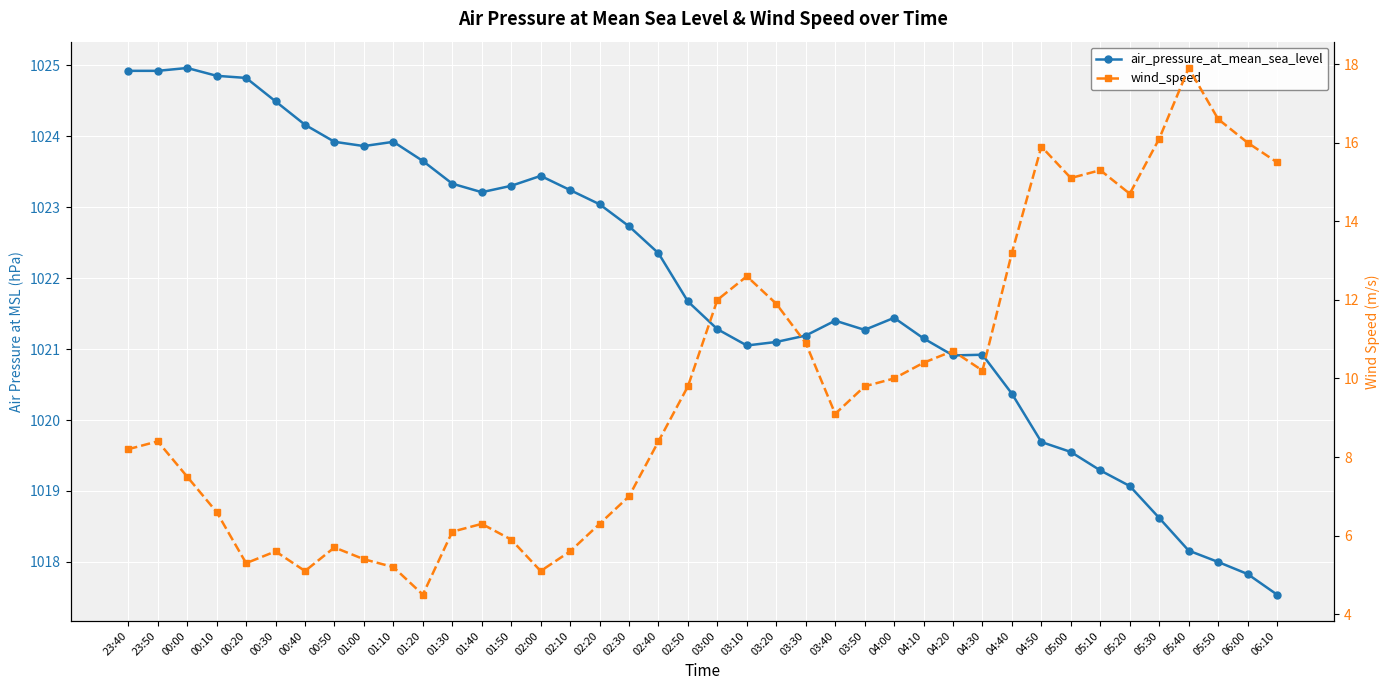

At how many categories does at least one series exceed 834?

40